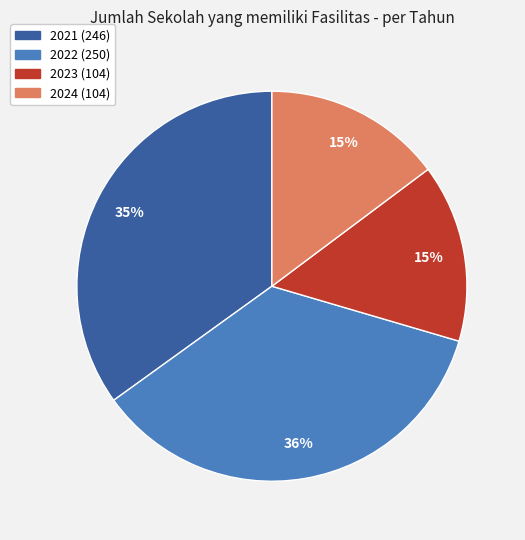

To the nearest percent, what portion does 2023 represent?

15%